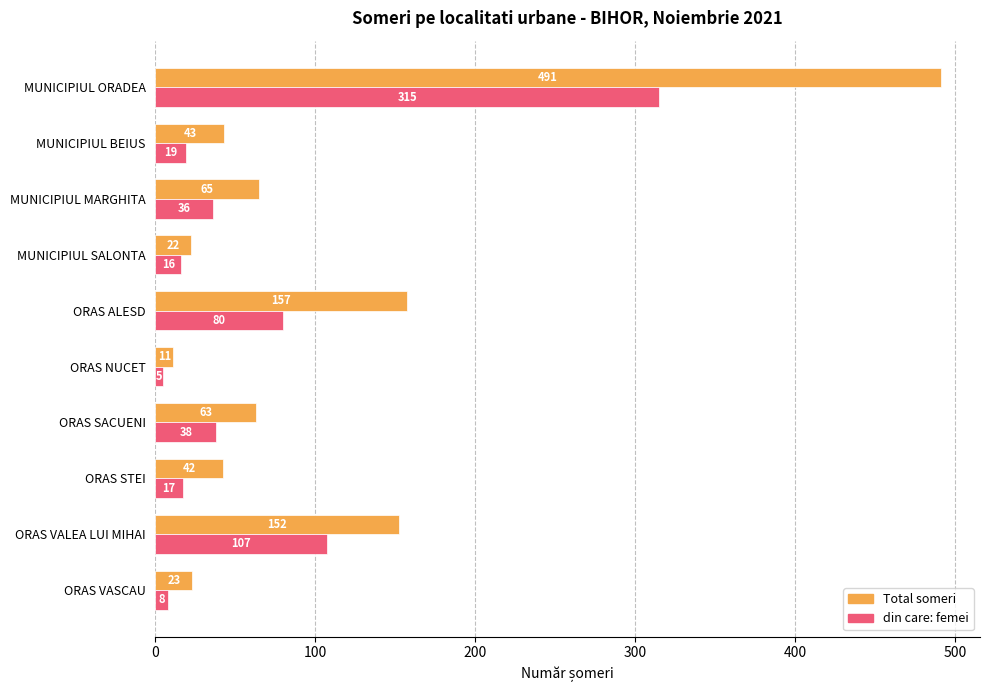

What is the minimum value for Total someri?

11